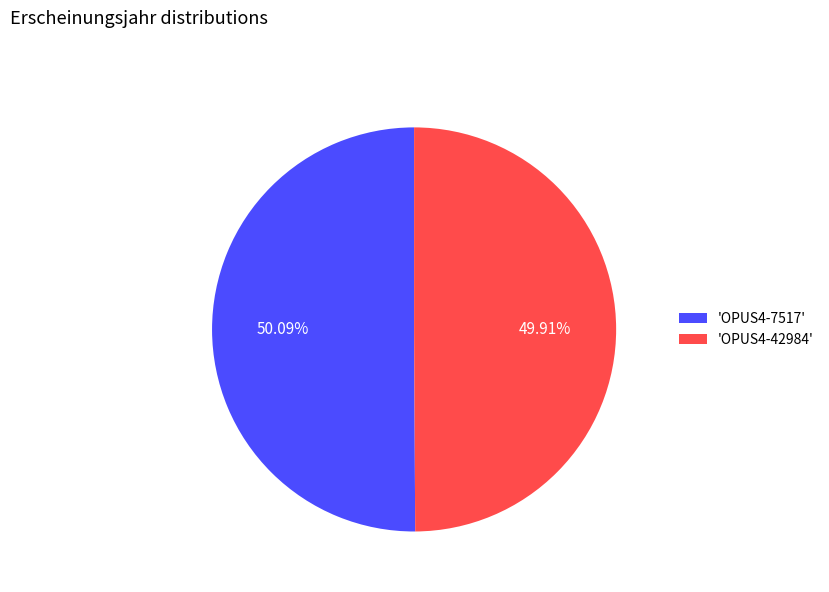

Is the sum of 'OPUS4-42984' and 'OPUS4-7517' greater than half?

Yes